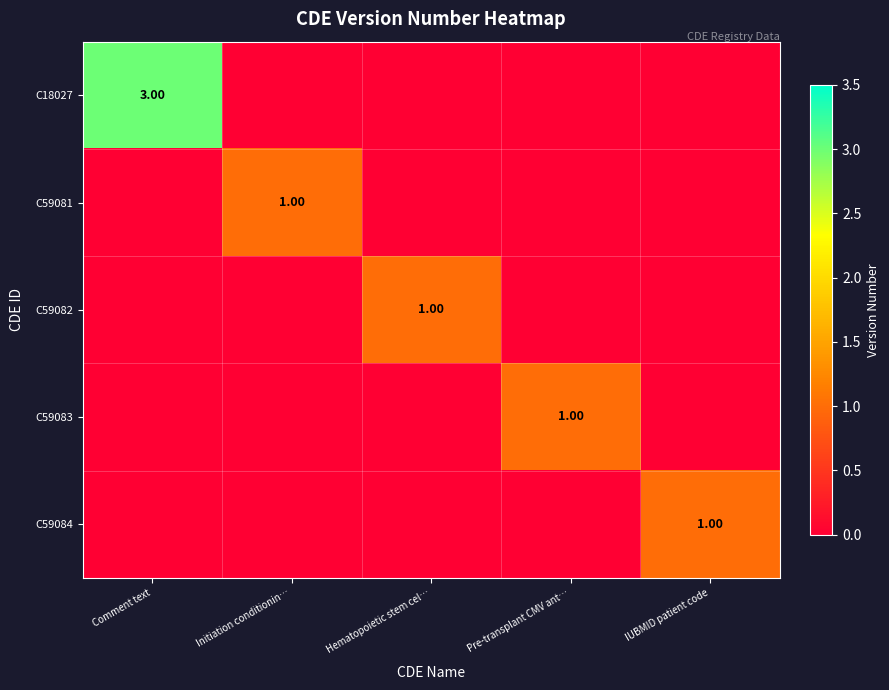

How many data points in C59084 are above 0?

1